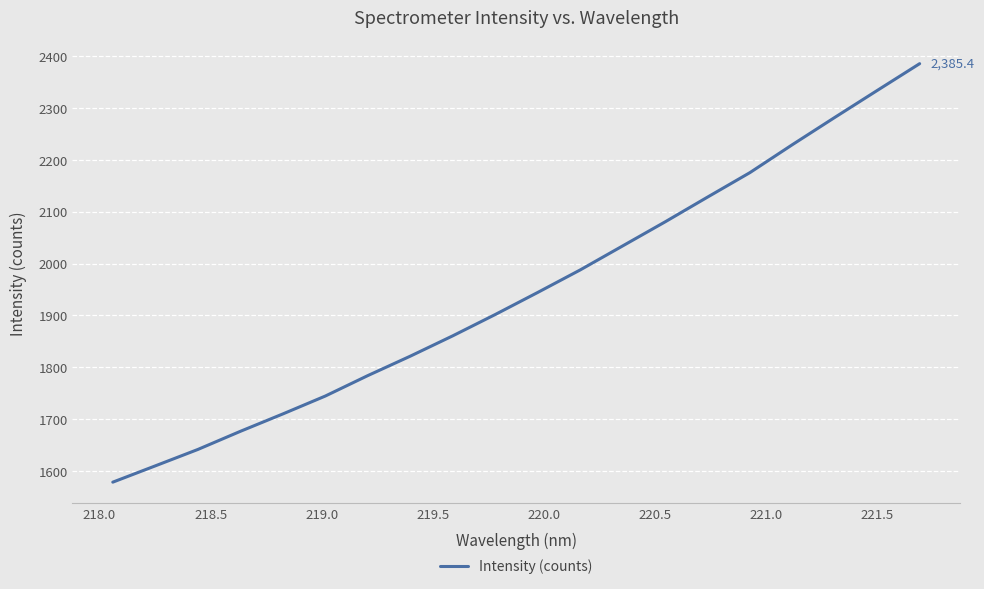

What is the smallest value displayed?

1578.5